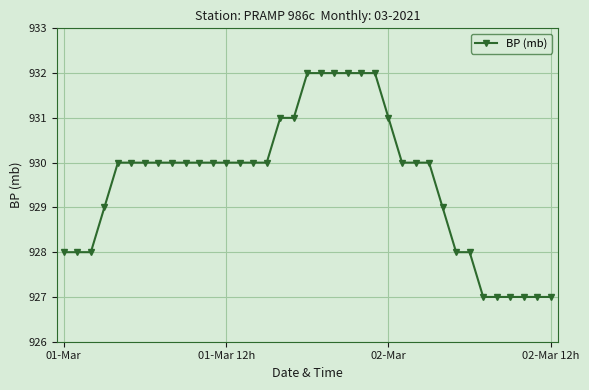

What is the minimum value shown in the chart?

927